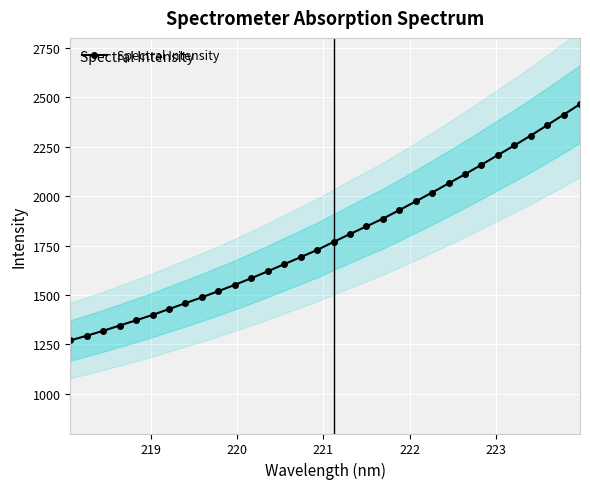

How many lines are shown in the chart?

1